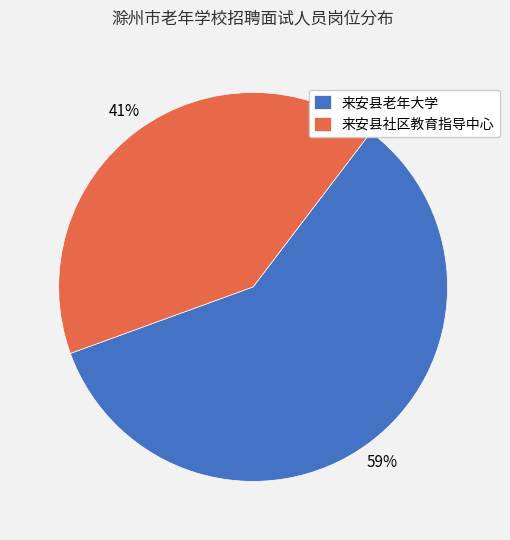

To the nearest percent, what portion does 来安县老年大学 represent?

59%